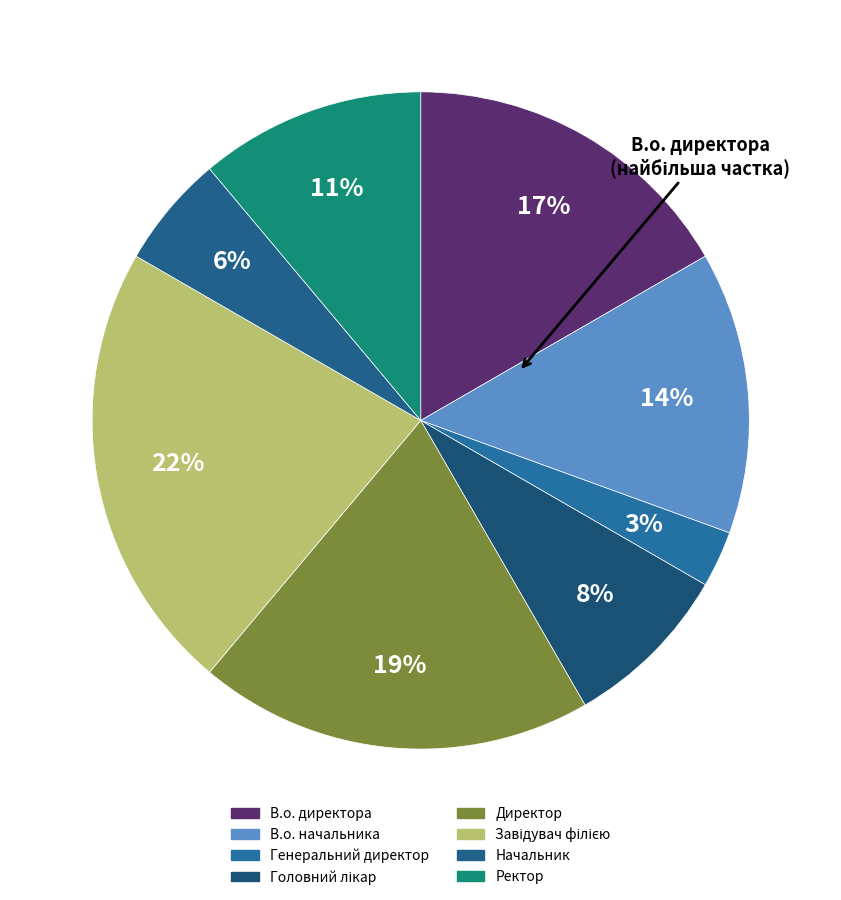

How many slices are in this pie chart?

8